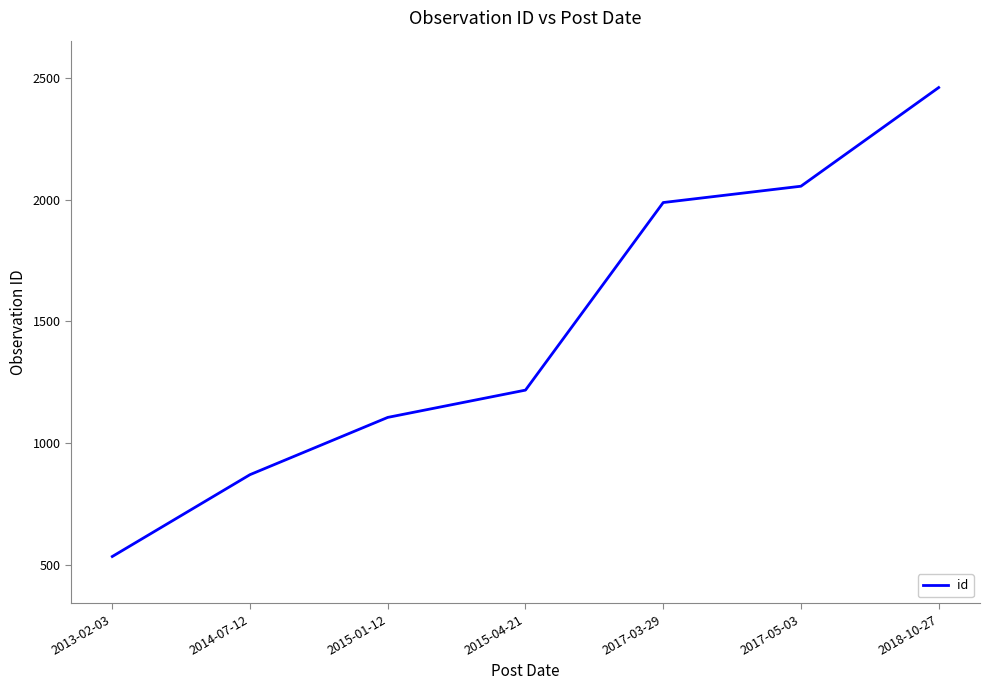

Approximately how many times larger is the value at 2013-02-03 compared to 2015-04-21?

0.4